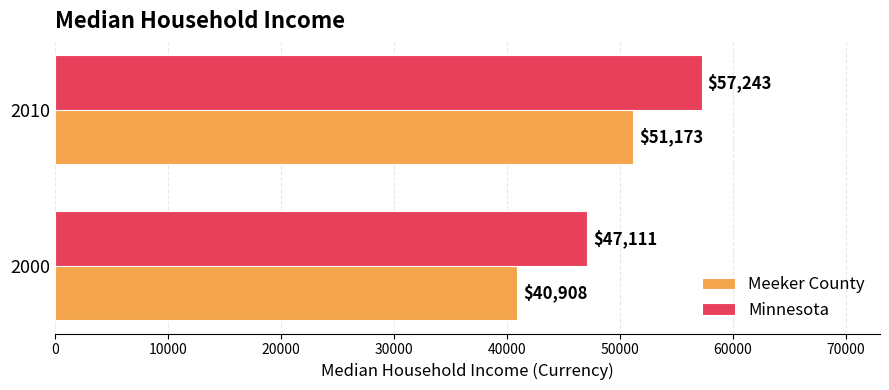

The value of Minnesota at 2000 is 14180. True or false?

False